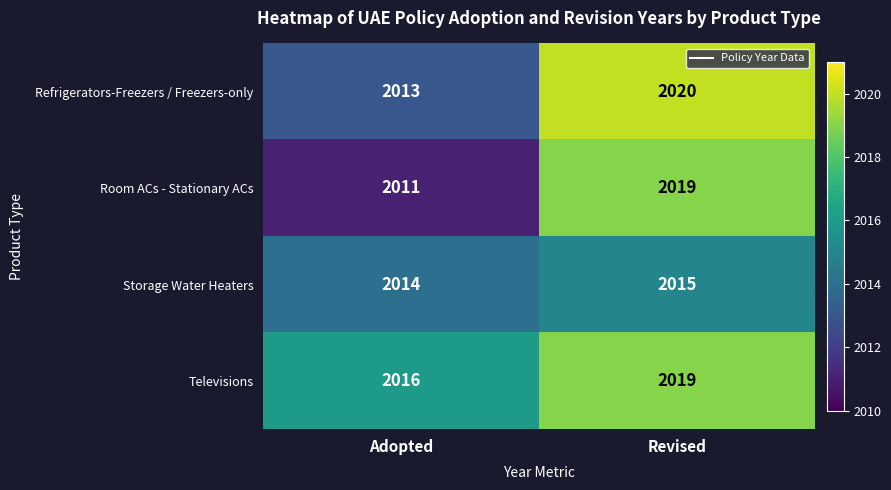

What is the sum of all Refrigerators-Freezers / Freezers-only values?

4033